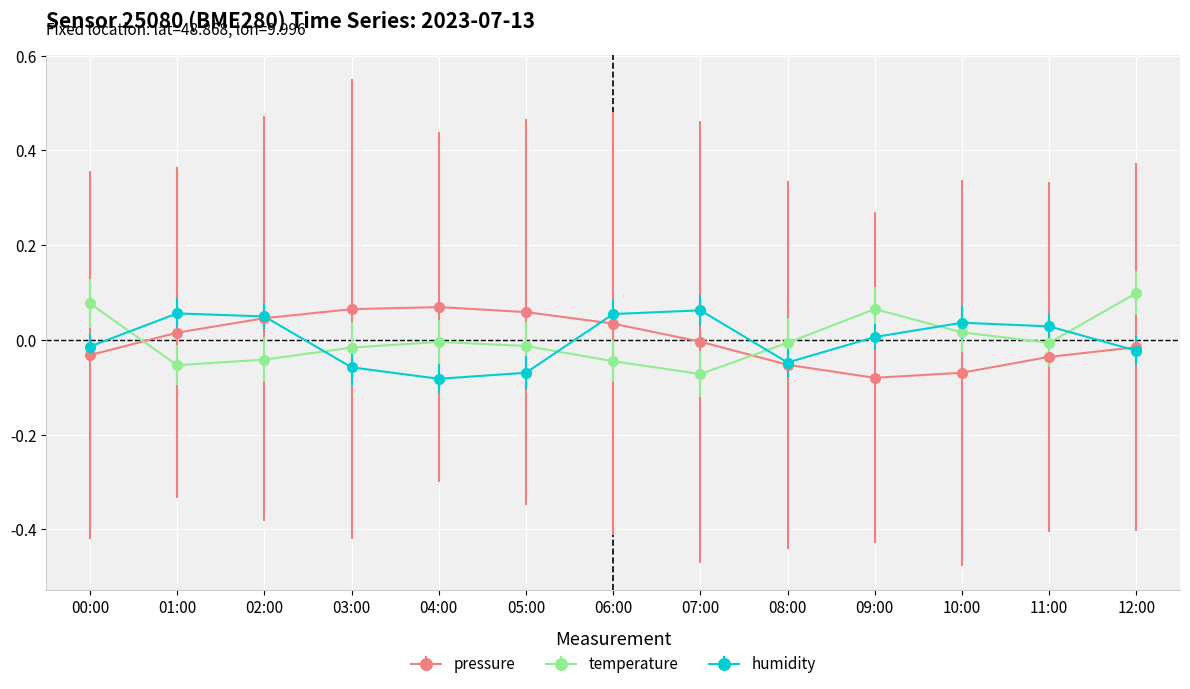

How many lines are shown in the chart?

3